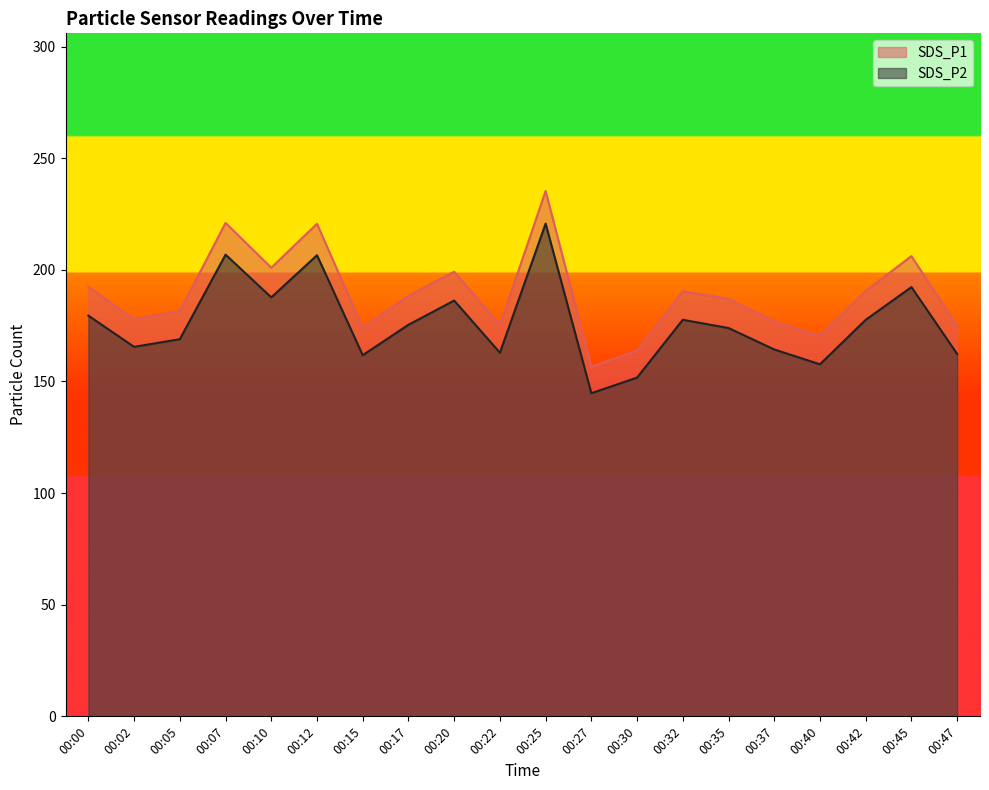

What is the smallest value displayed?

144.7